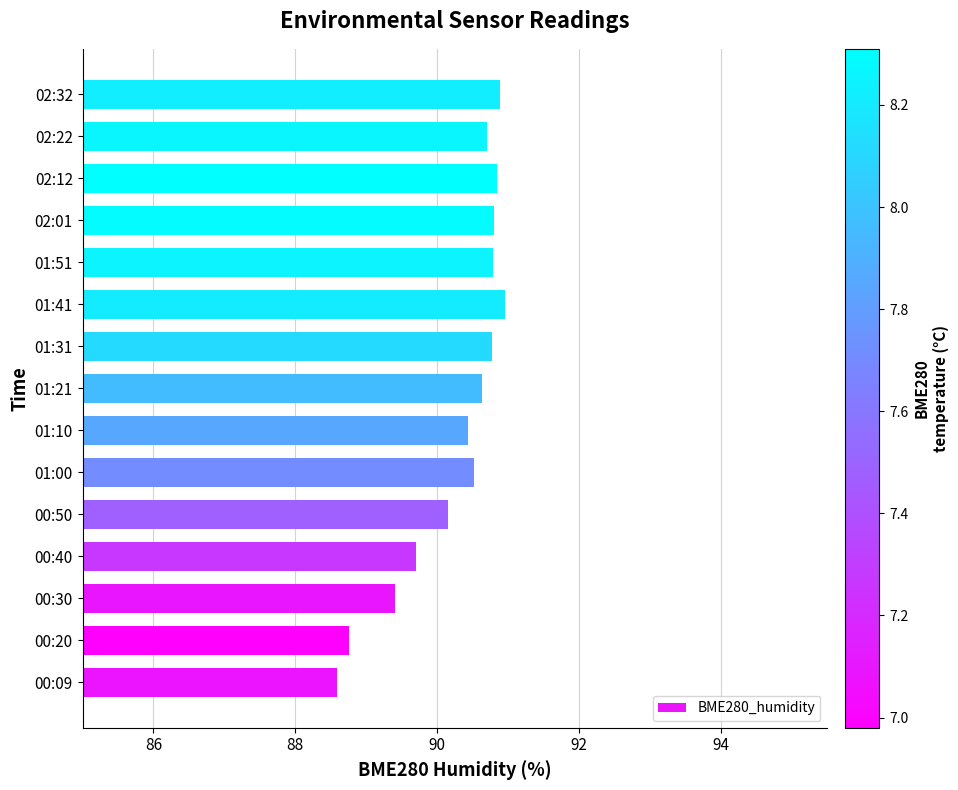

Count the number of values greater than 90.

11